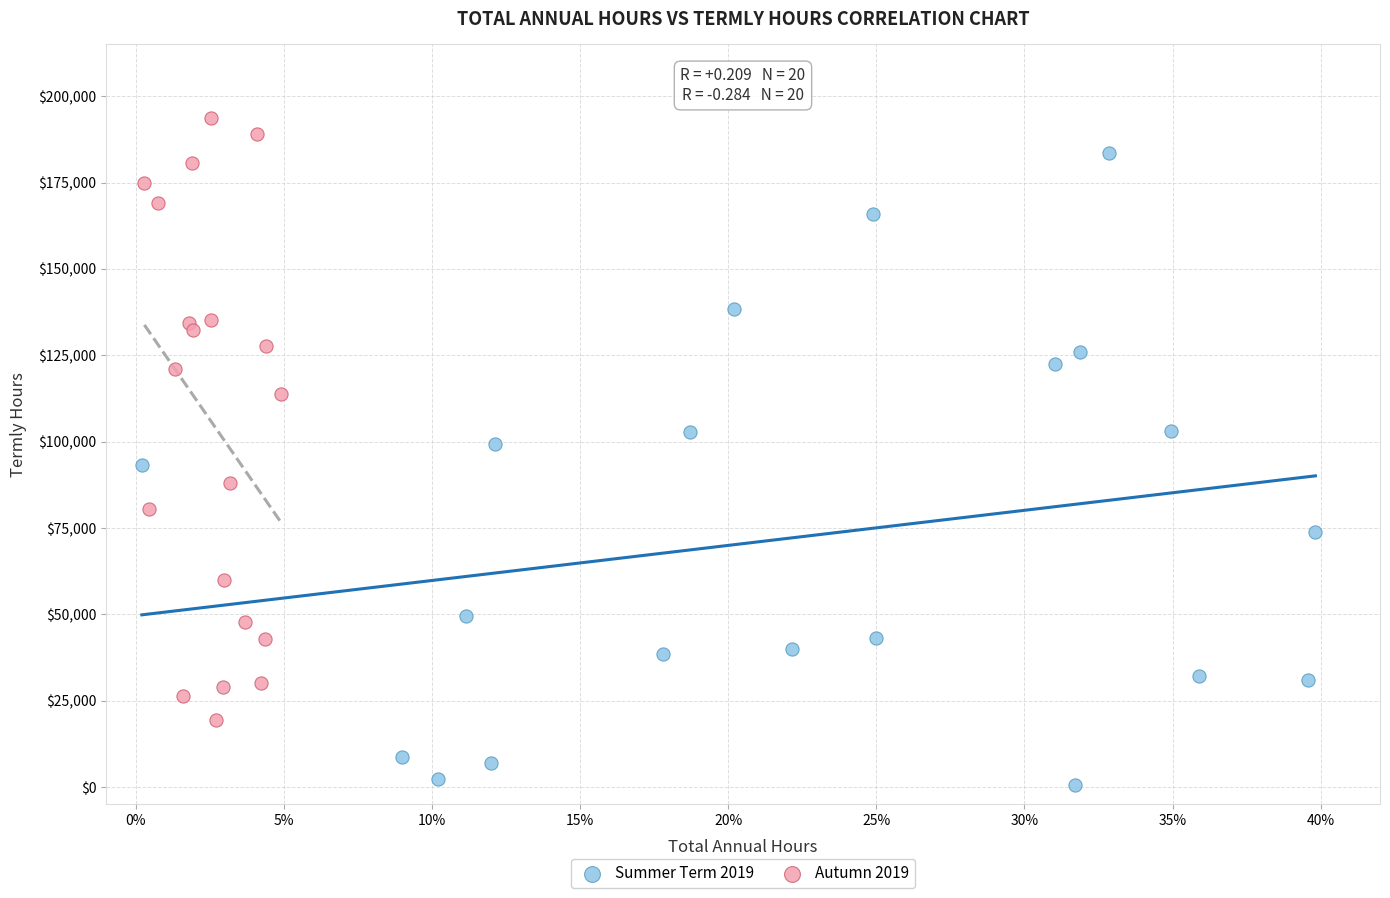

Which series contains the highest Y value?

Autumn 2019